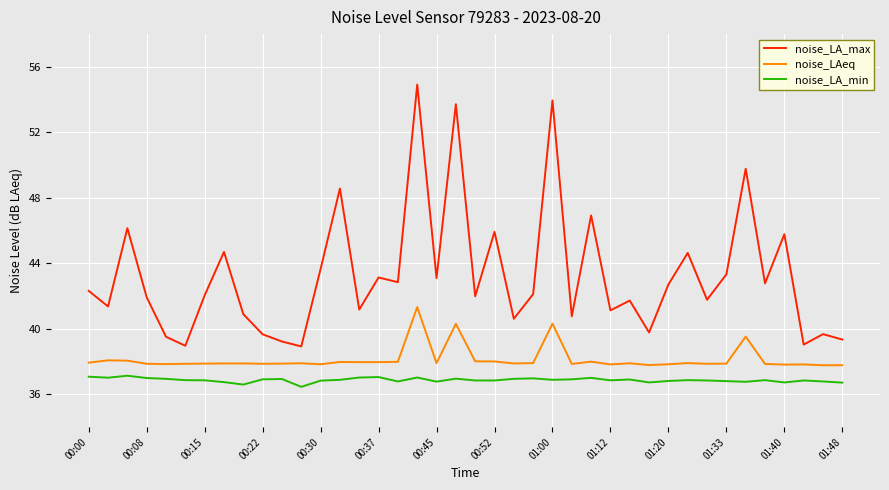

What is the minimum value shown in the chart?

36.5